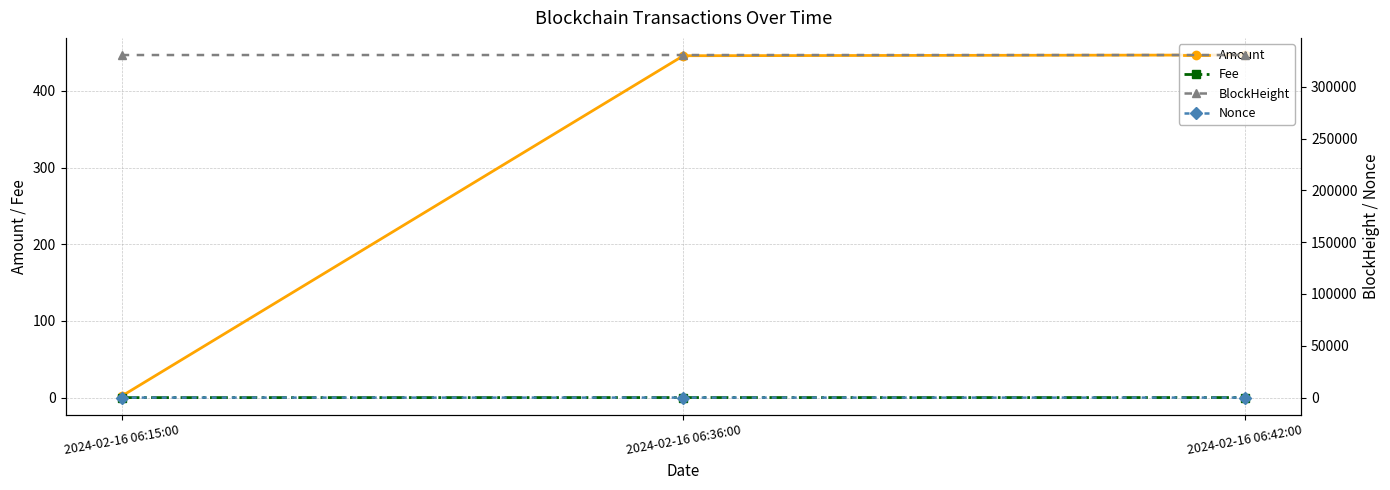

At 2024-02-16 06:42:00, list the series in order from smallest to largest.

Nonce, Fee, Amount, BlockHeight